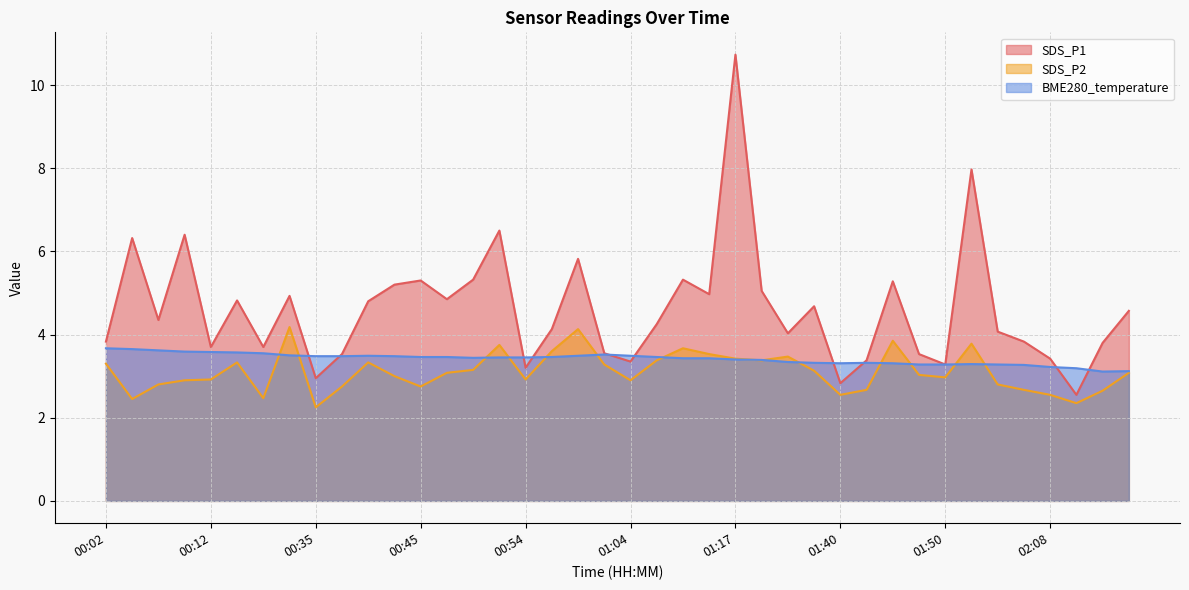

Rank the series at 00:47 from lowest to highest value.

SDS_P2, BME280_temperature, SDS_P1